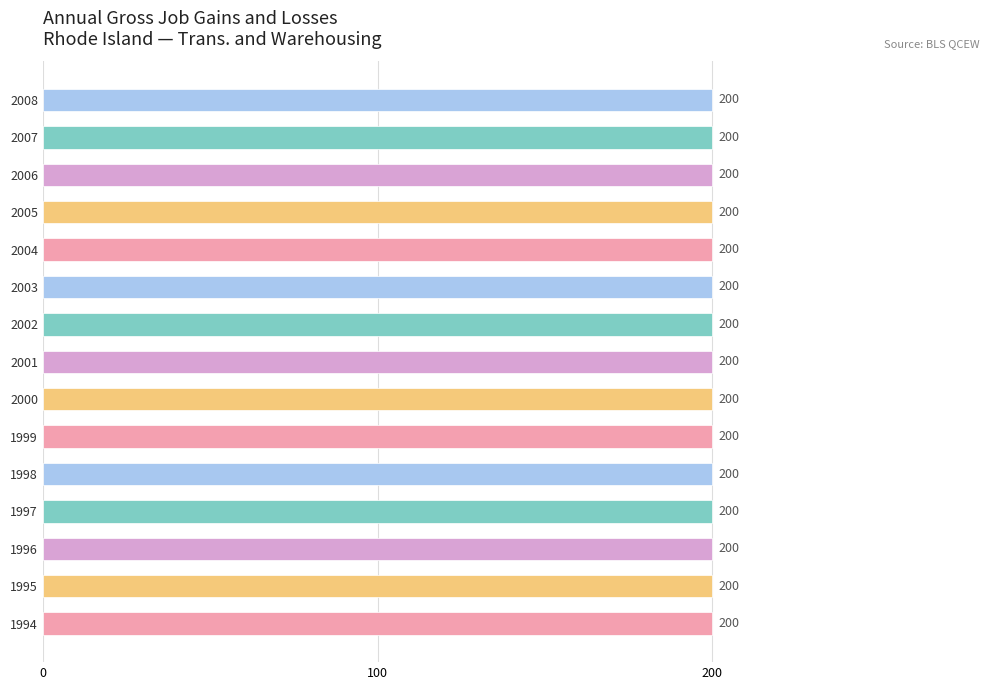

Does the chart contain stacked bars?

No